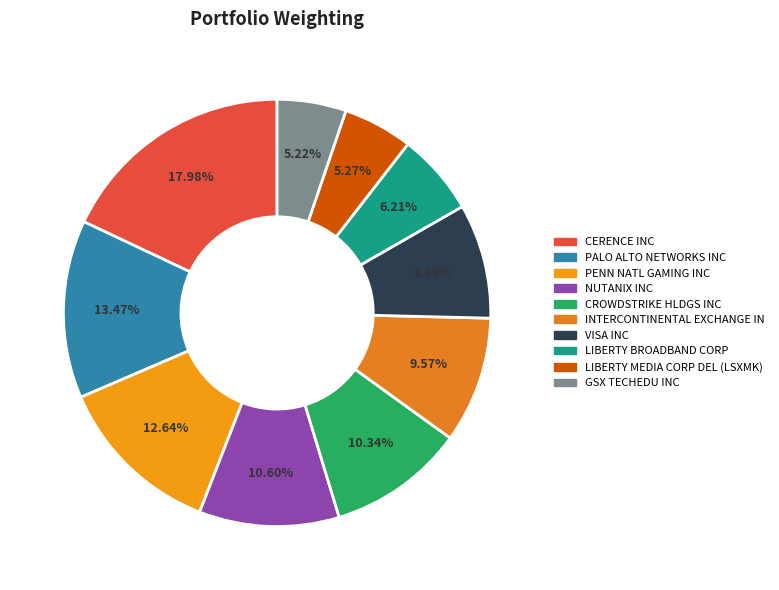

Is it true that VISA INC is 20% of the pie?

False